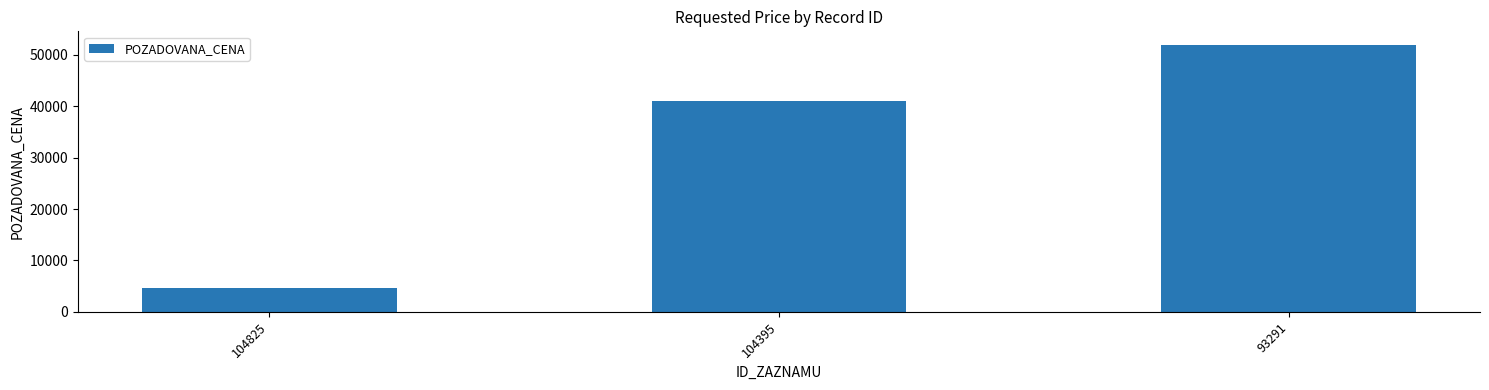

What is the approximate value at 93291?

52000